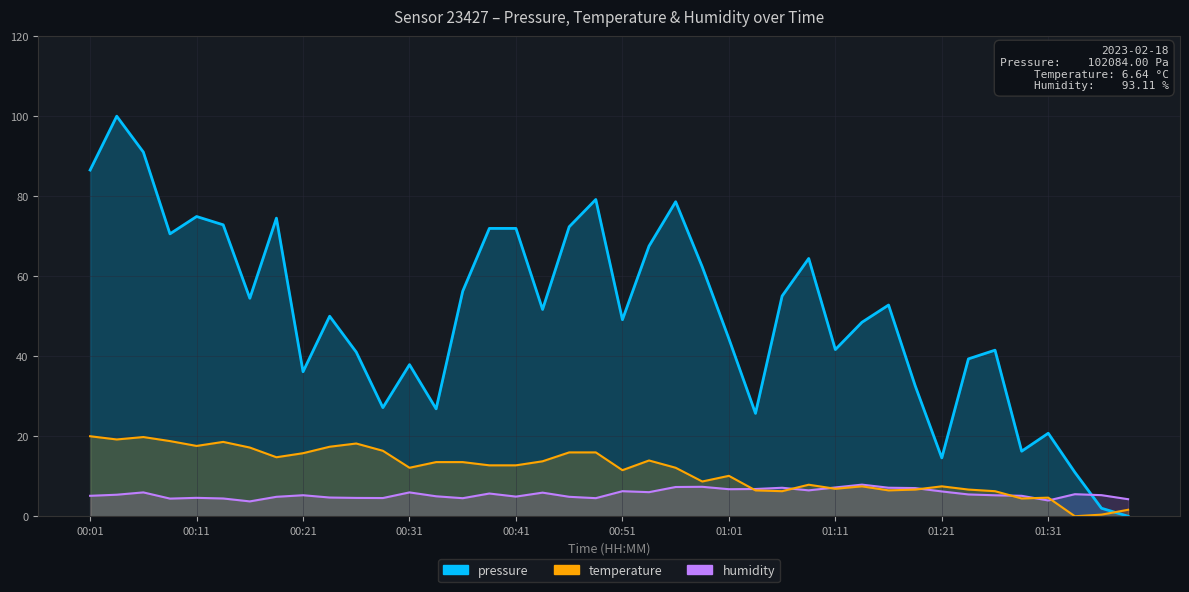

Count the number of data series in this chart.

3